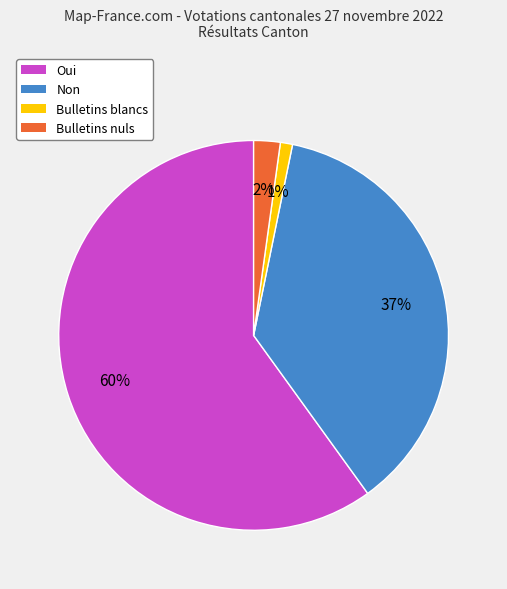

The Non slice represents 37% of the pie. True or false?

True